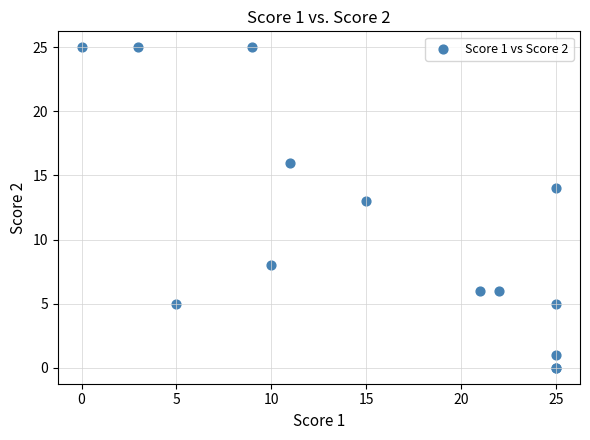

What Y value in the scatter plot is closest to 12?

13